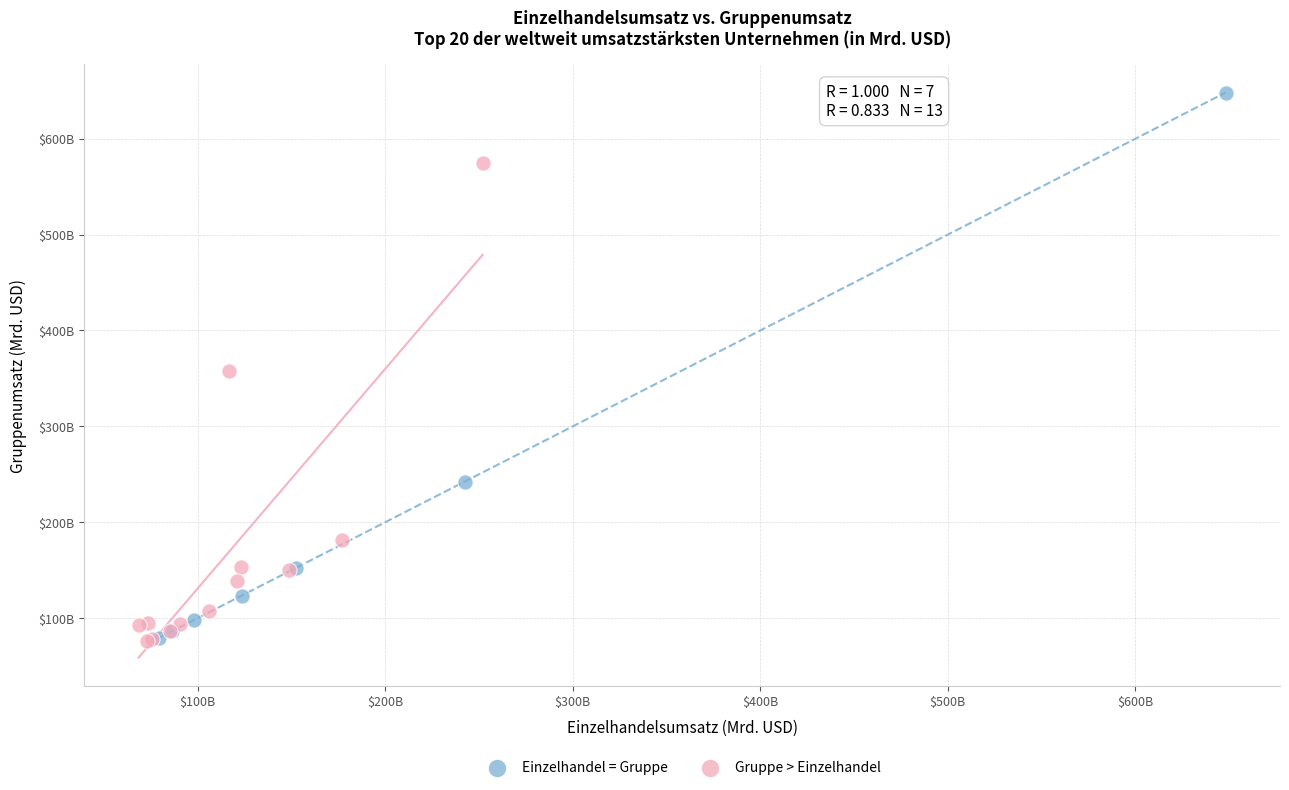

Which series contains the highest Y value?

Einzelhandel = Gruppe